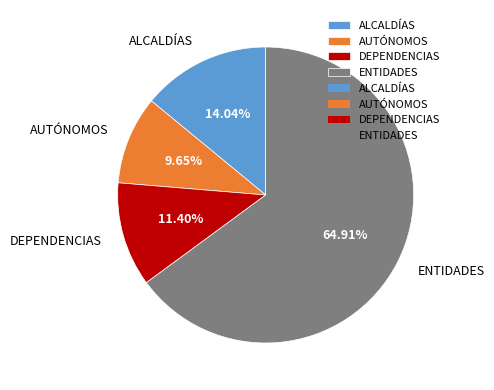

What percentage is NOT represented by DEPENDENCIAS?

88.6%